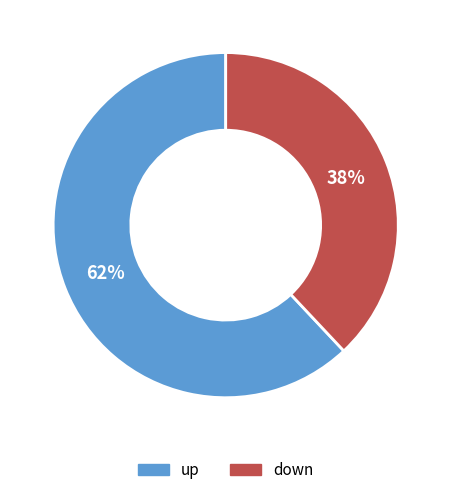

Is there any slice that represents more than half of the pie?

Yes